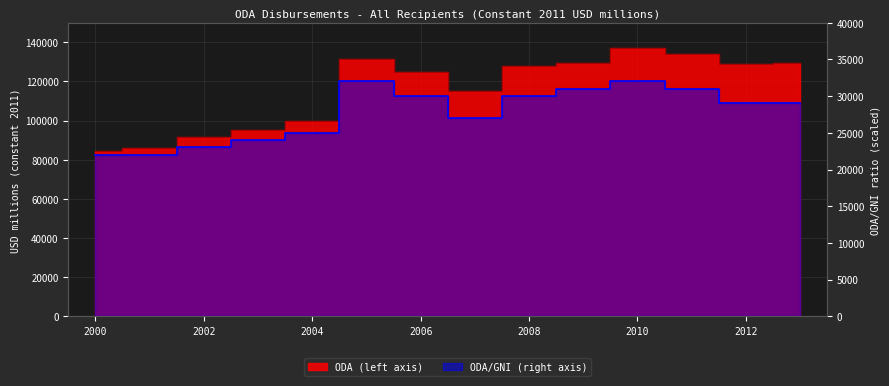

At which label does ODA/GNI (right axis) first exceed 28999?

2005